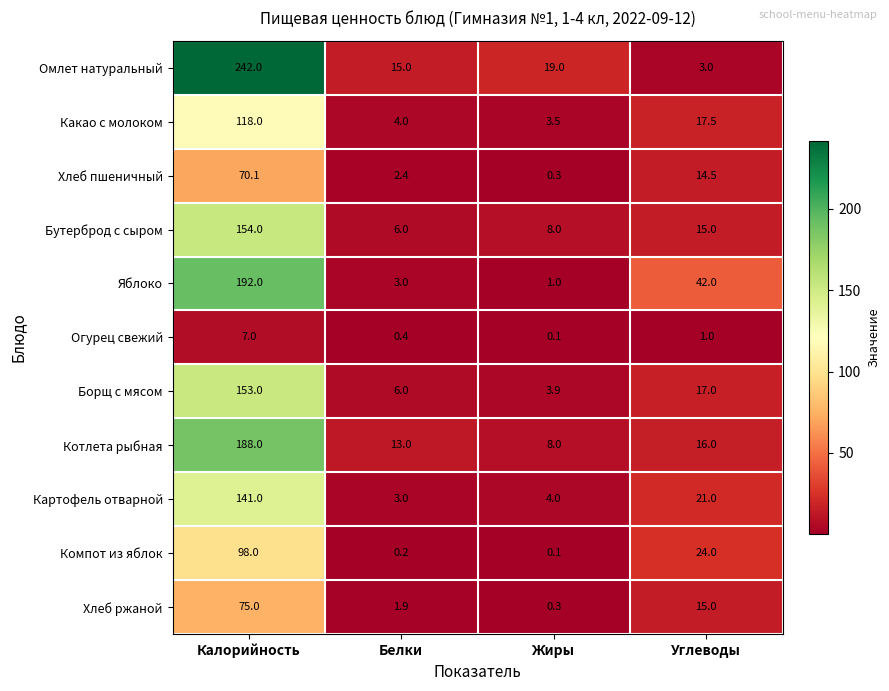

How many data points does each series have?

4